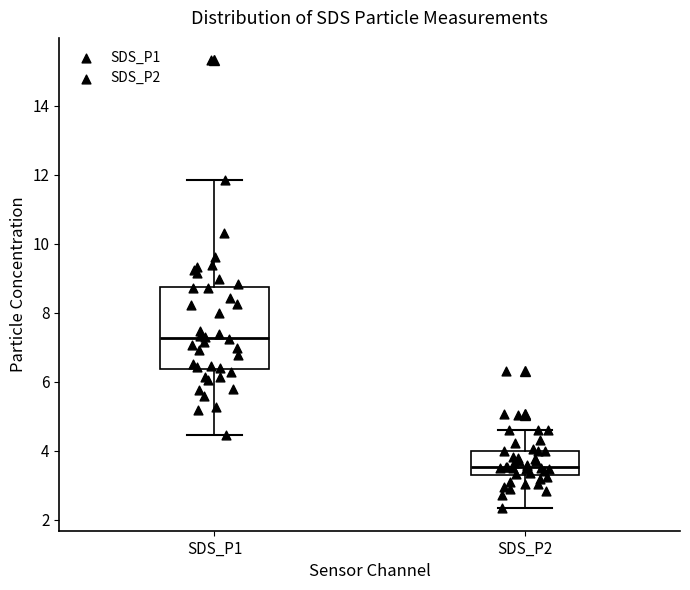

Which box has the highest median line?

SDS_P1